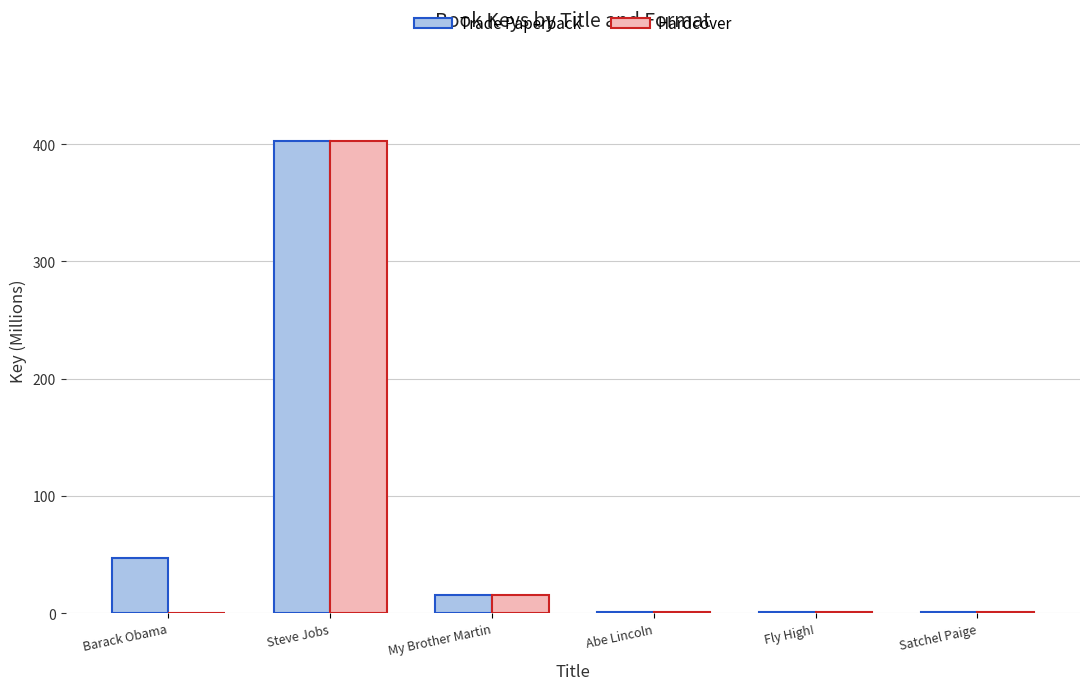

Is the value of Trade Paperback at Barack Obama greater than the value of Hardcover at Satchel Paige?

Yes